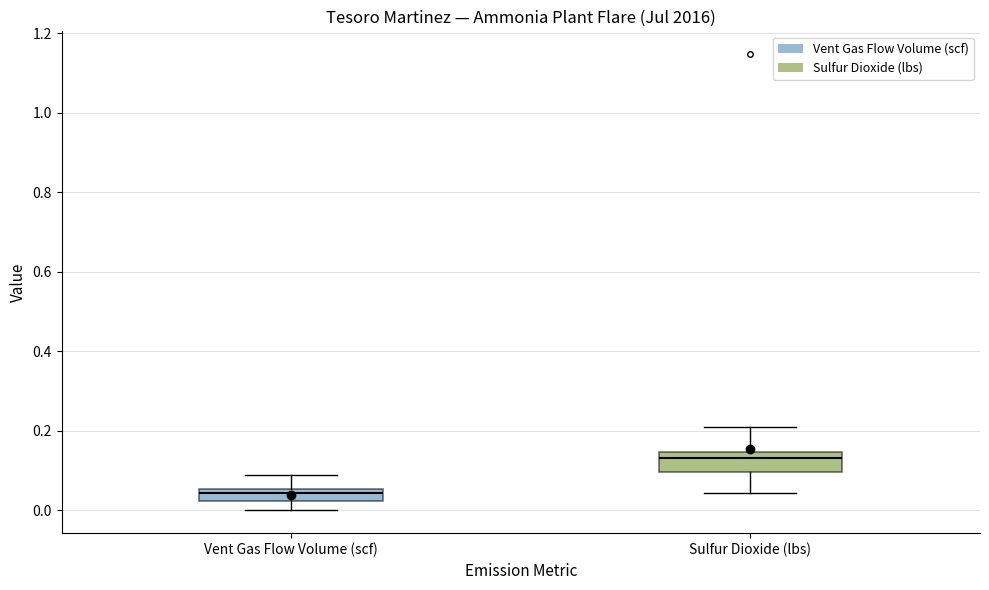

Where is the lower edge of the box for Sulfur Dioxide (lbs) on the y-axis? The values are not printed on the chart, so give them approximately, as read against the axis.

0.10